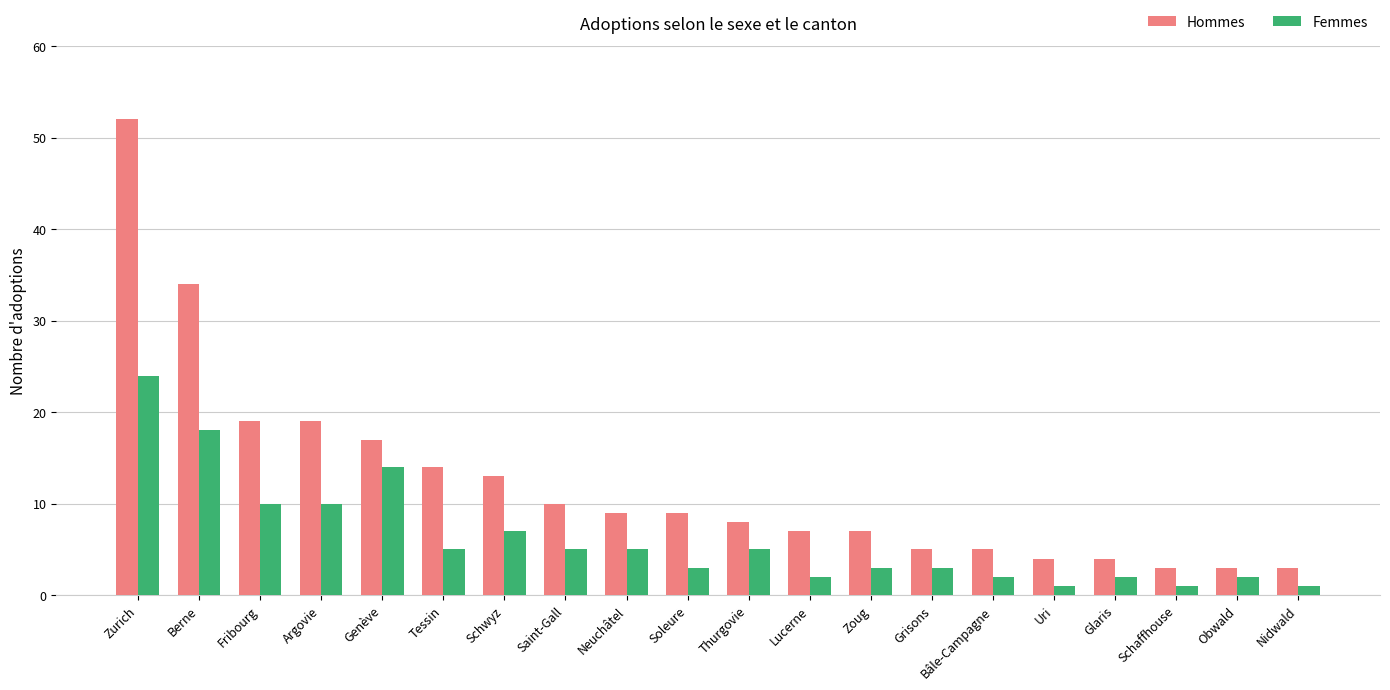

What is the greatest value displayed?

52